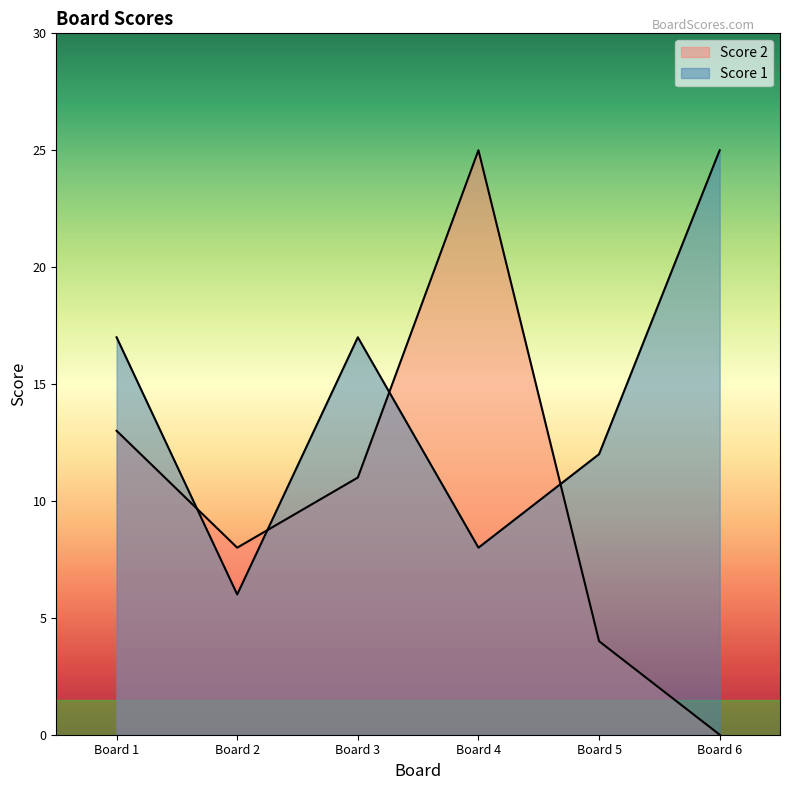

Which has a higher value, Board 2 or Board 6?

Board 6